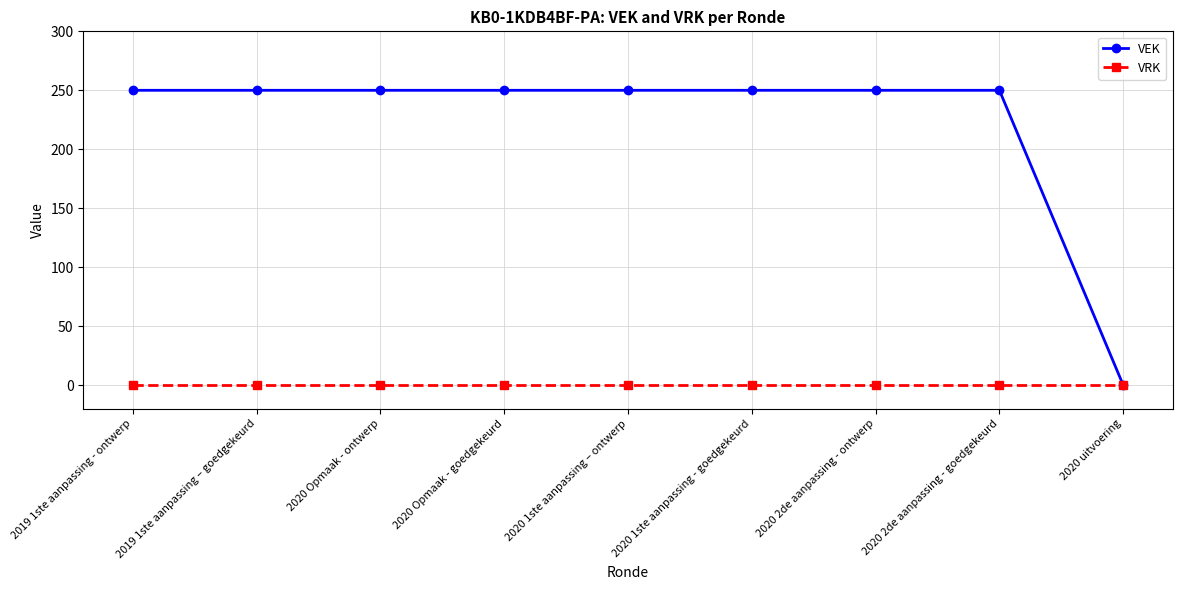

What is the difference between the maximum and minimum values in the VEK series?

250